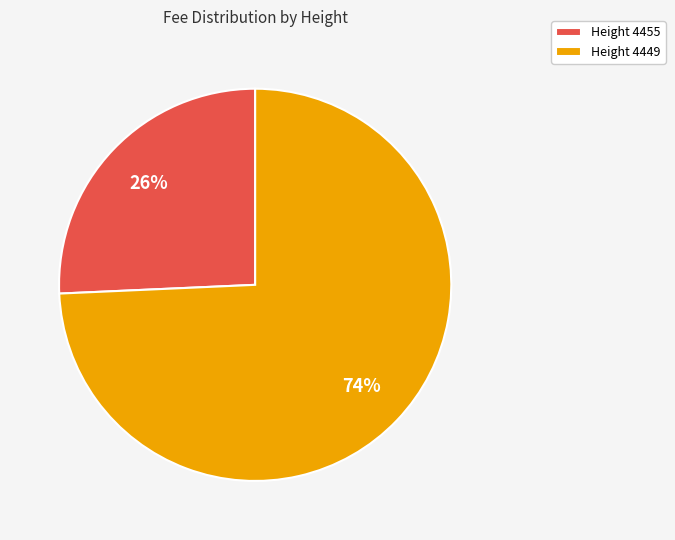

To the nearest percent, what portion does Height 4449 represent?

74%